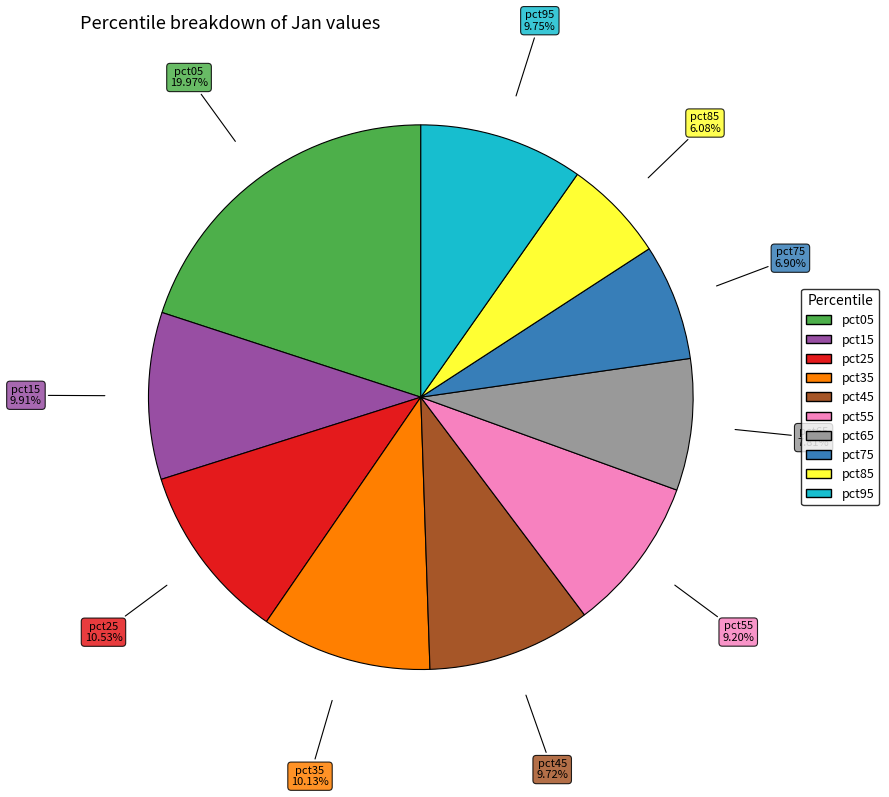

To the nearest percent, what portion does pct65 represent?

8%